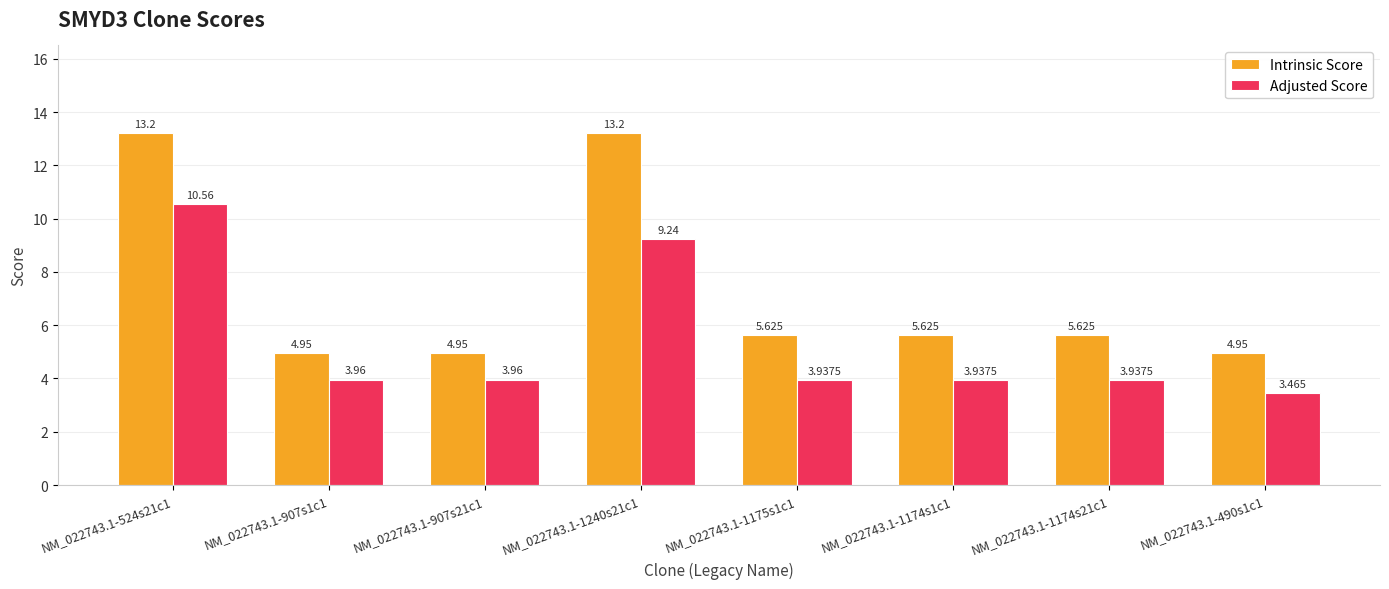

Rank the series at NM_022743.1-1174s1c1 from lowest to highest value.

Adjusted Score, Intrinsic Score